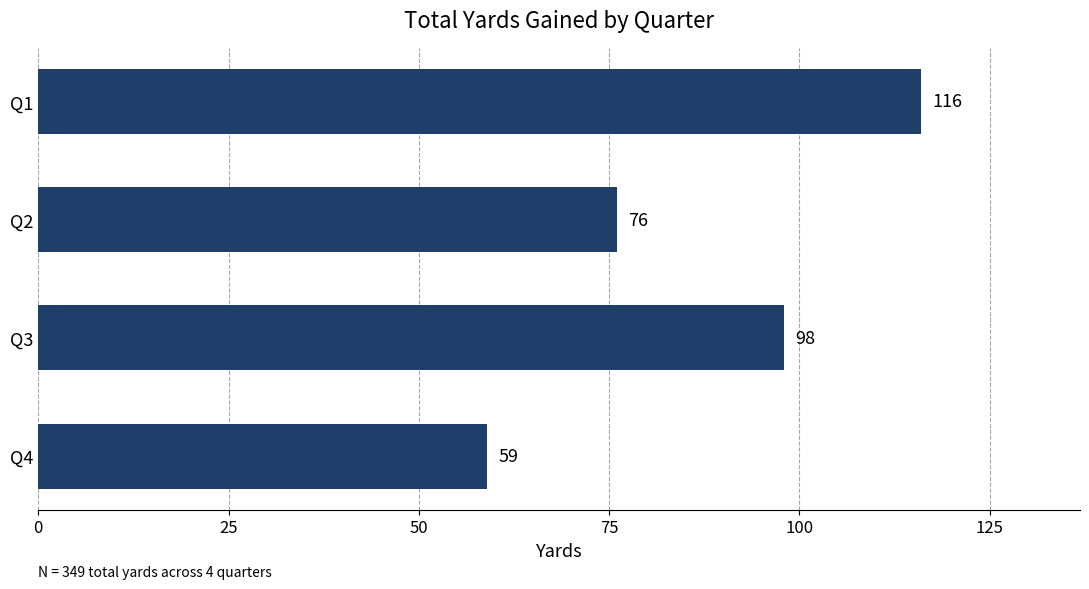

Does the chart contain stacked bars?

No